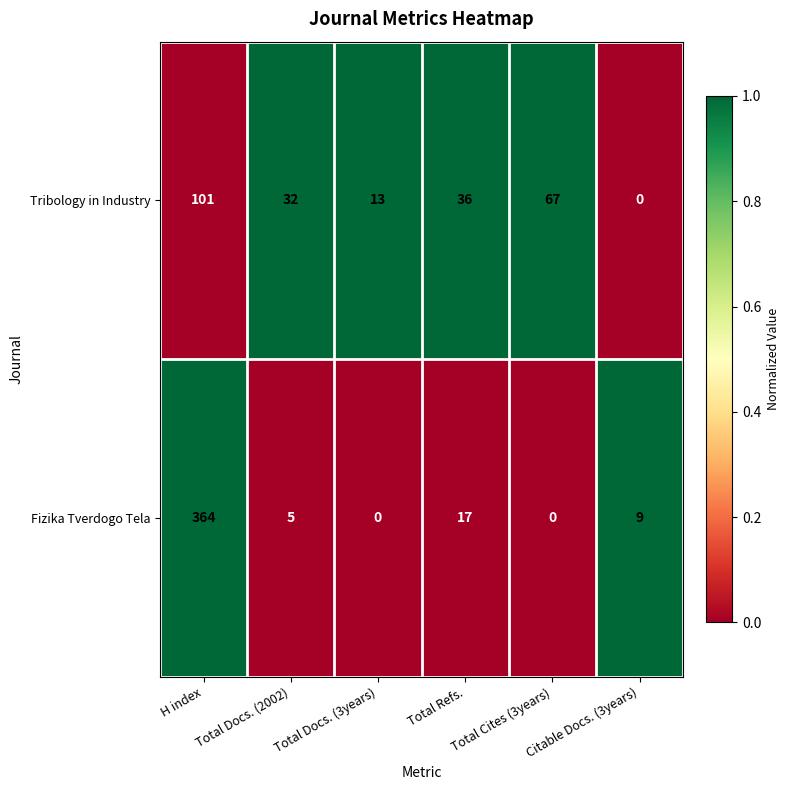

Which series has the largest total across all categories?

Fizika Tverdogo Tela